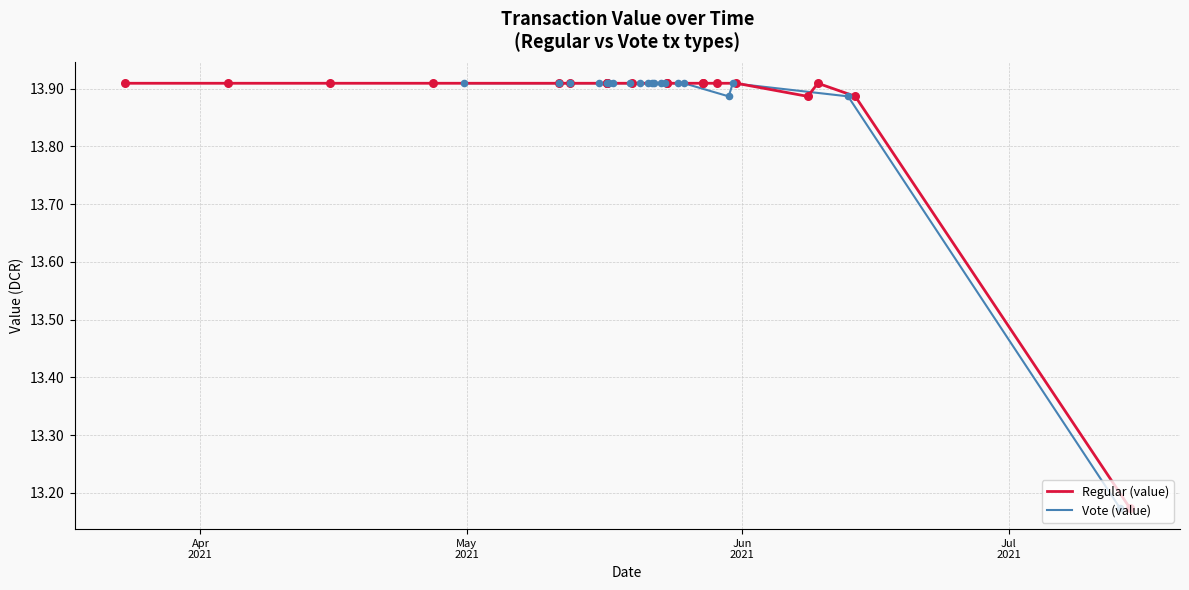

Which series reaches the maximum Y coordinate?

Regular (value)